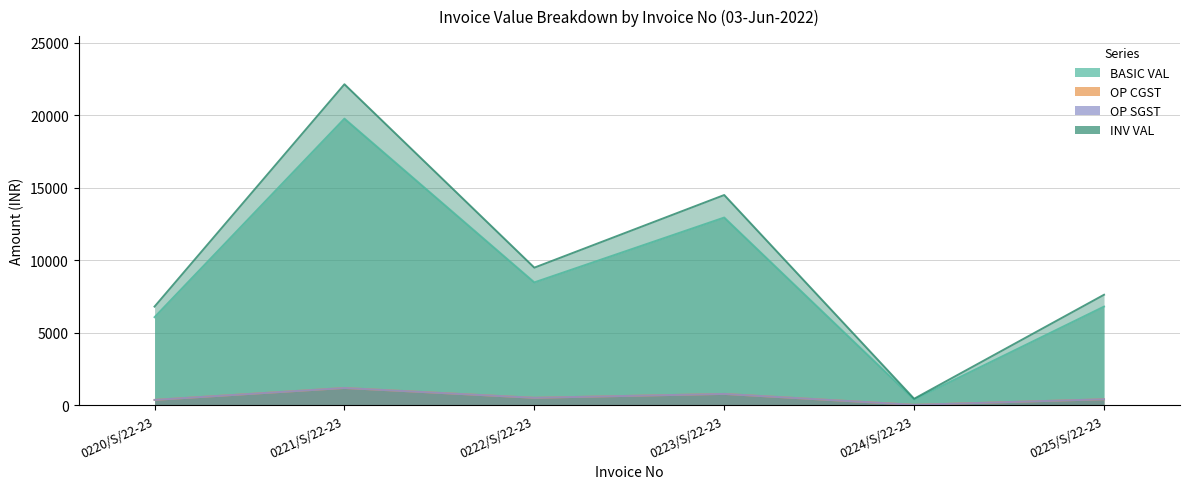

What is the label of the 3rd point from the right?

0223/S/22-23